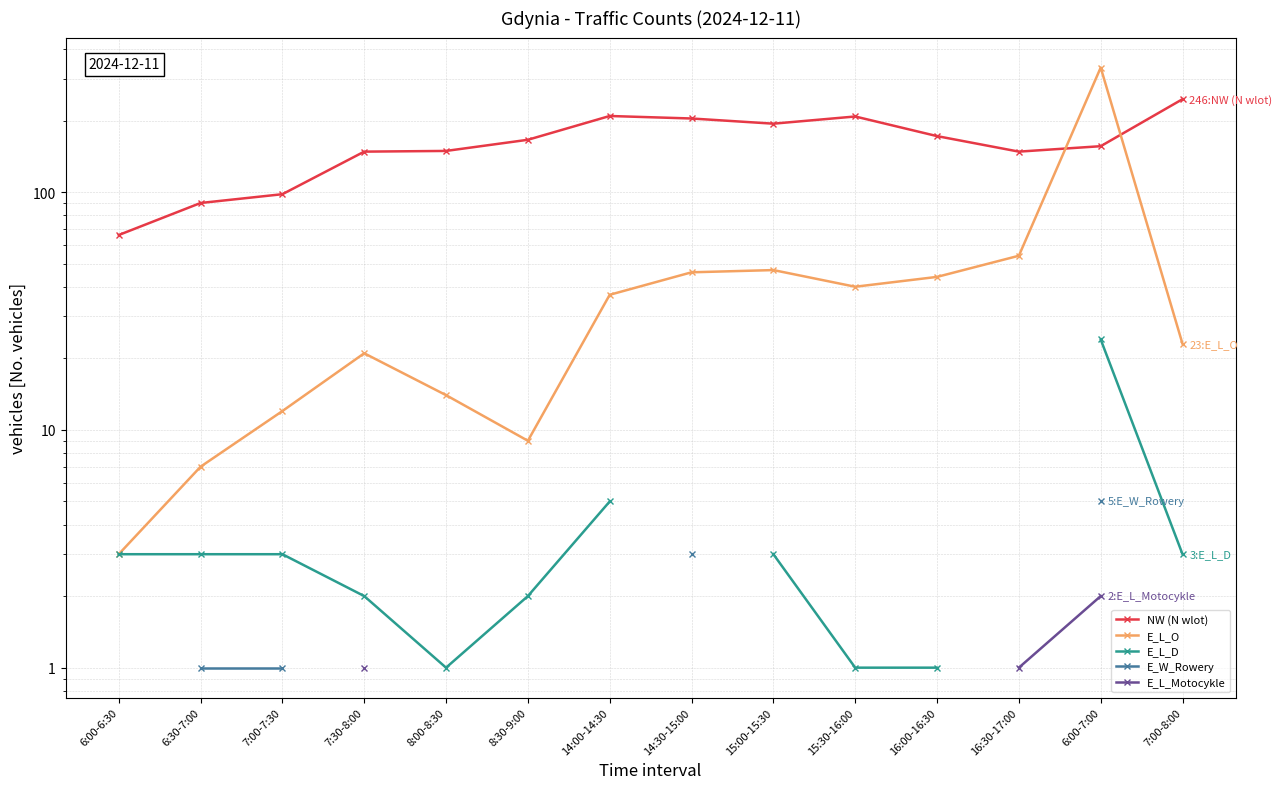

How many values in the E_L_O series exceed 37?

6